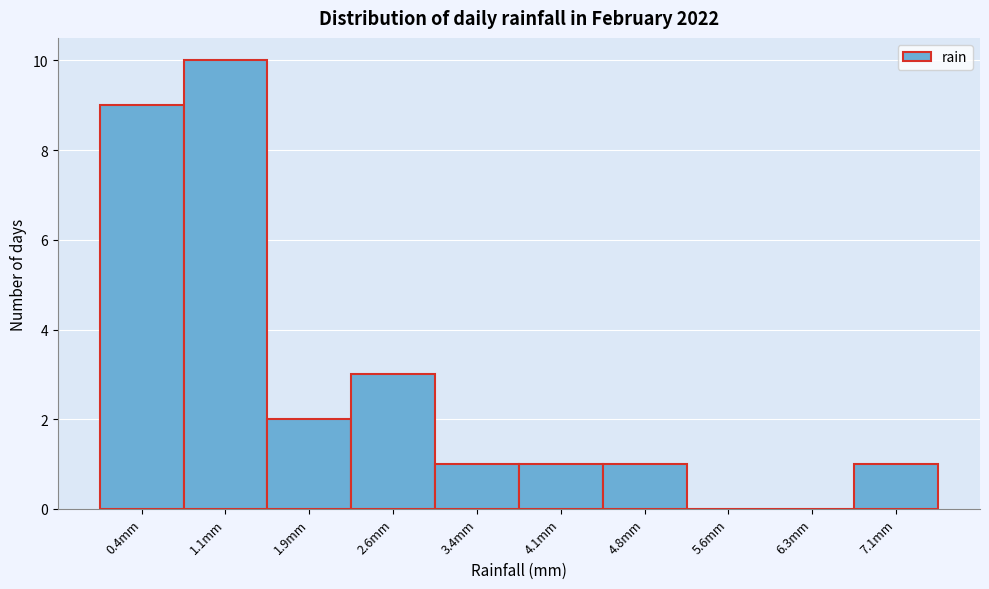

Reading left to right, list all the values displayed in this chart.

0.4mm=9	1.1mm=10	1.9mm=2	2.6mm=3	3.4mm=1	4.1mm=1	4.8mm=1	5.6mm=0	6.3mm=0	7.1mm=1